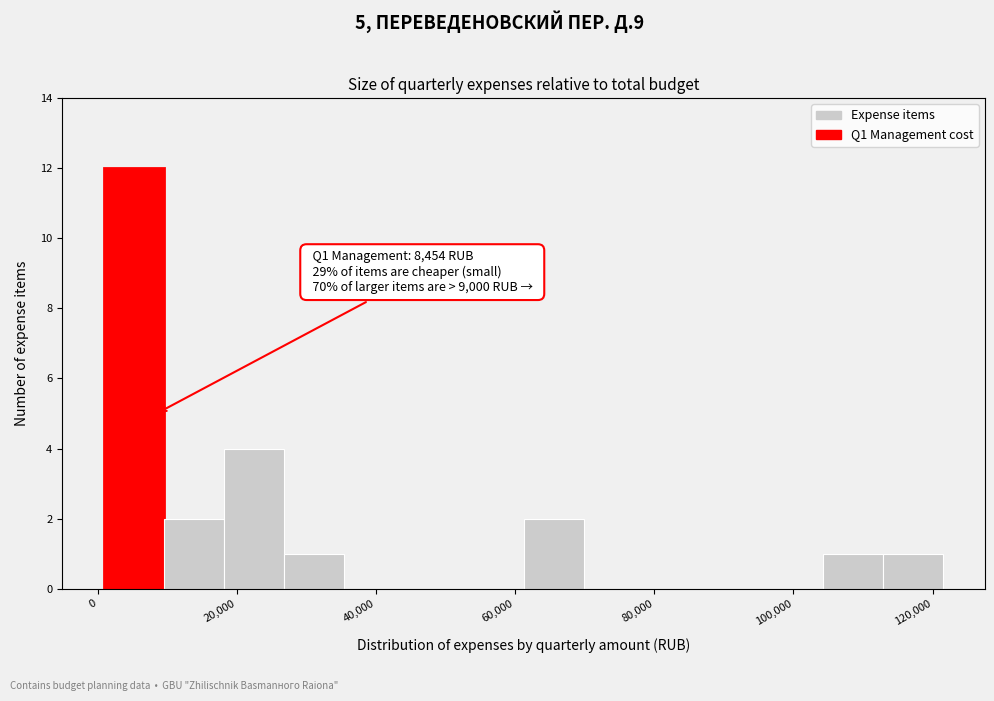

Over which range of the x-axis is the bar tallest?

0 to 10000